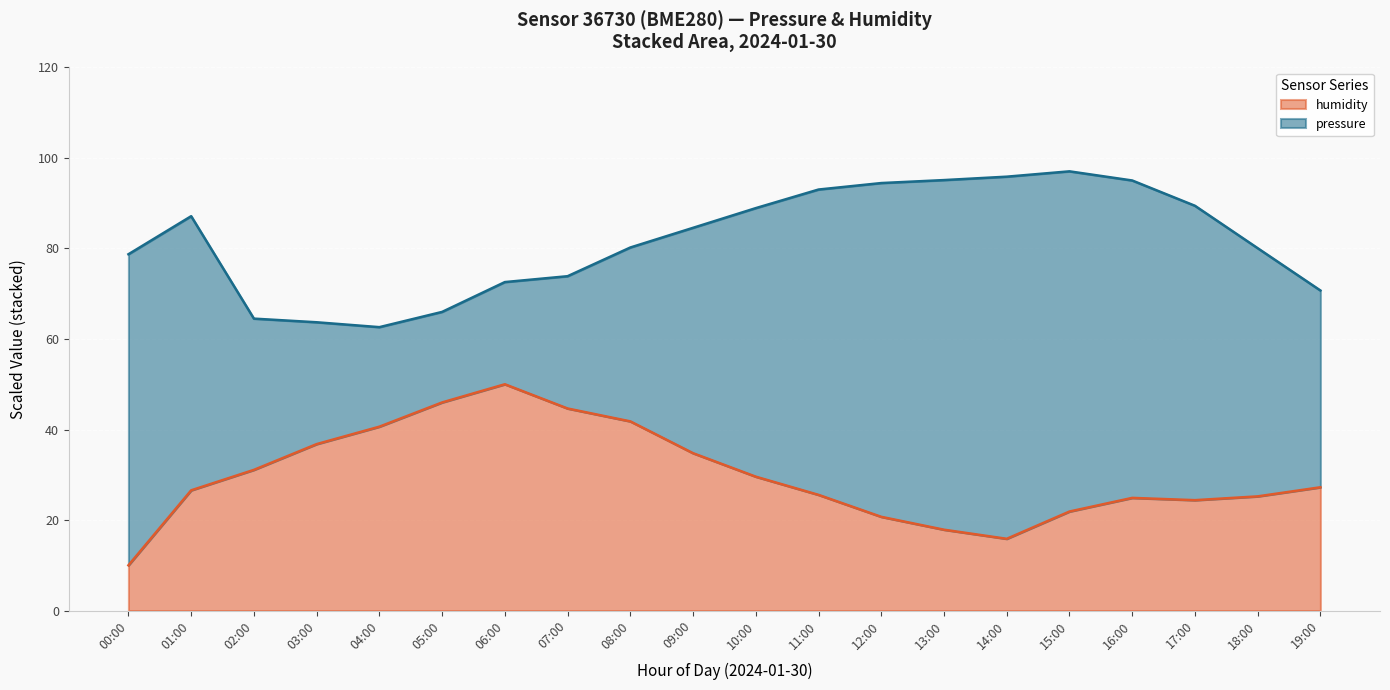

Is it true that the value at 19:00 is 38.3?

False